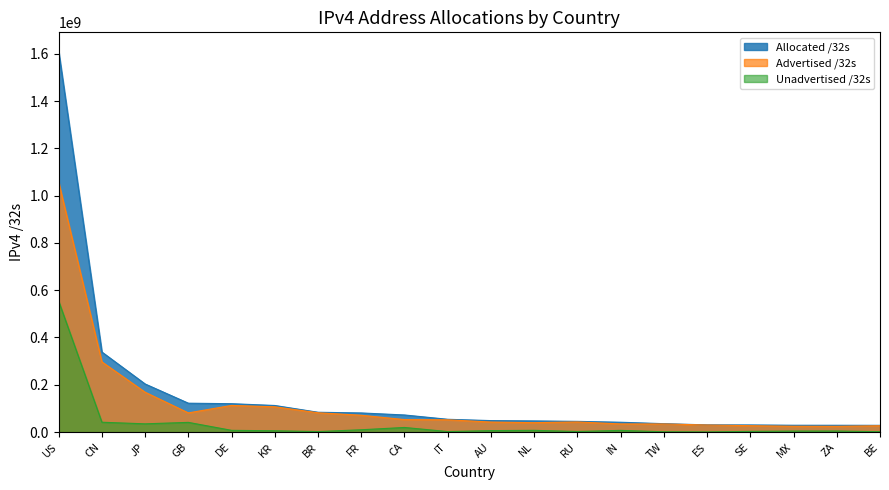

How many interior local valleys does the Unadvertised /32s series have?

5